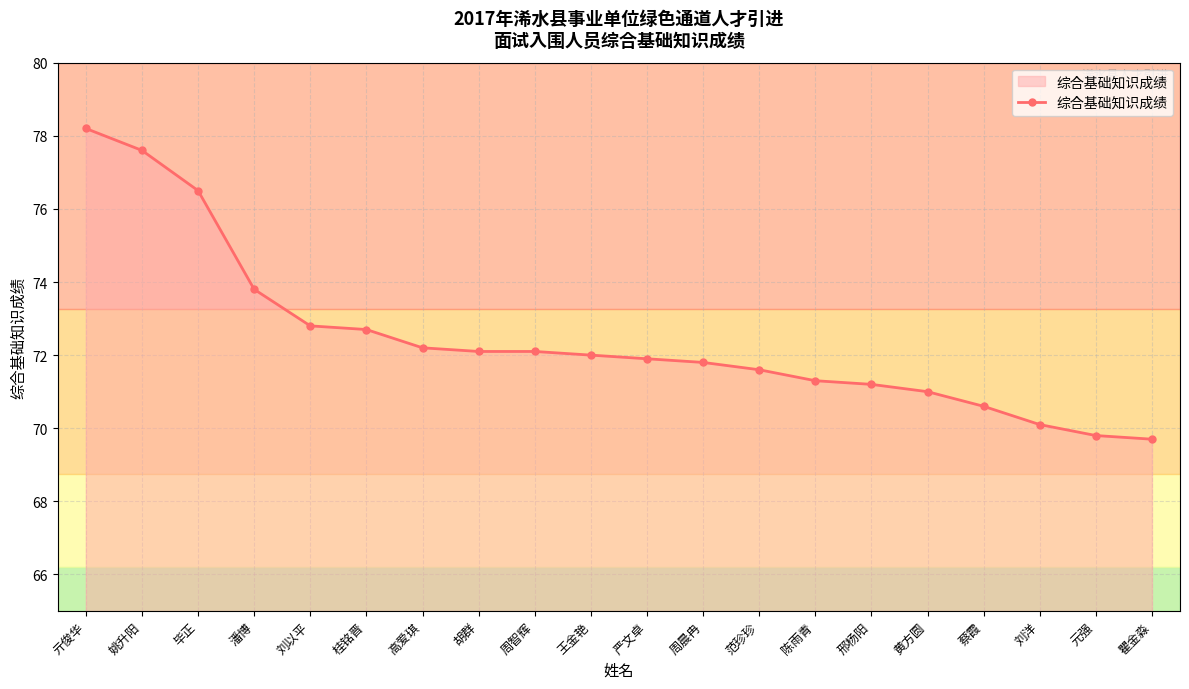

At which category does the chart reach its peak across all series?

亓俊华